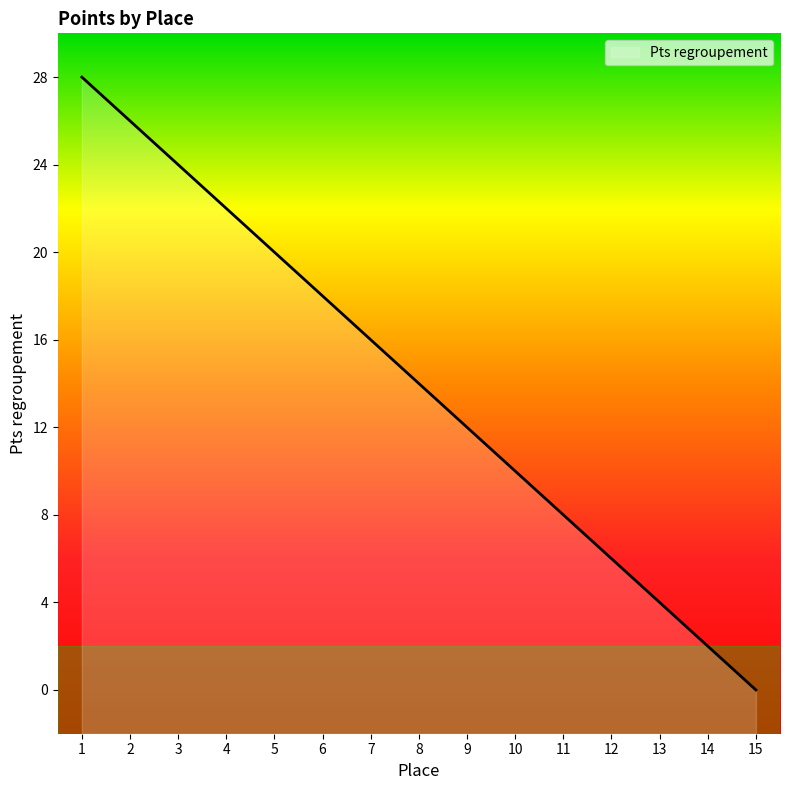

What is the ratio of the value at 2 to the value at 4?

1.2